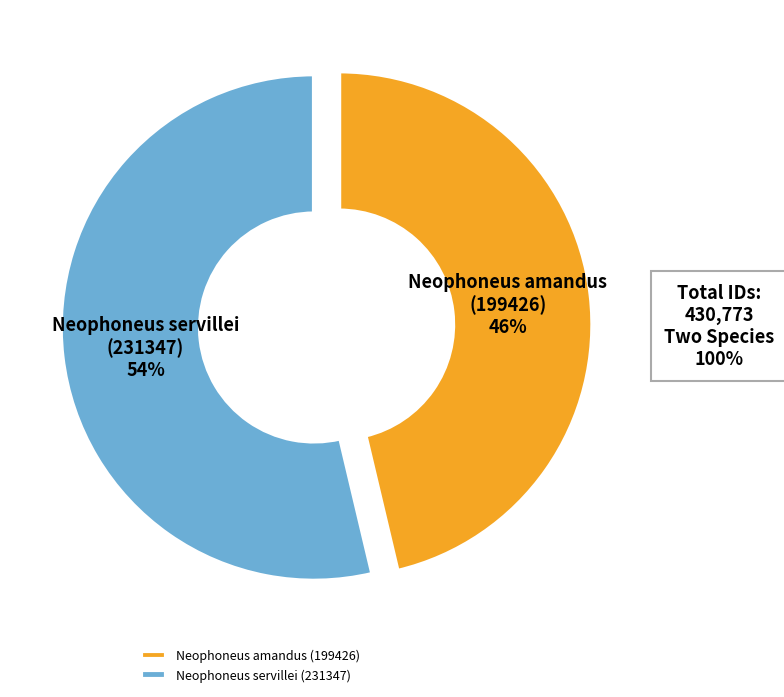

What is the ratio of the value at Neophoneus amandus (199426) to the value at Neophoneus servillei (231347)?

0.9